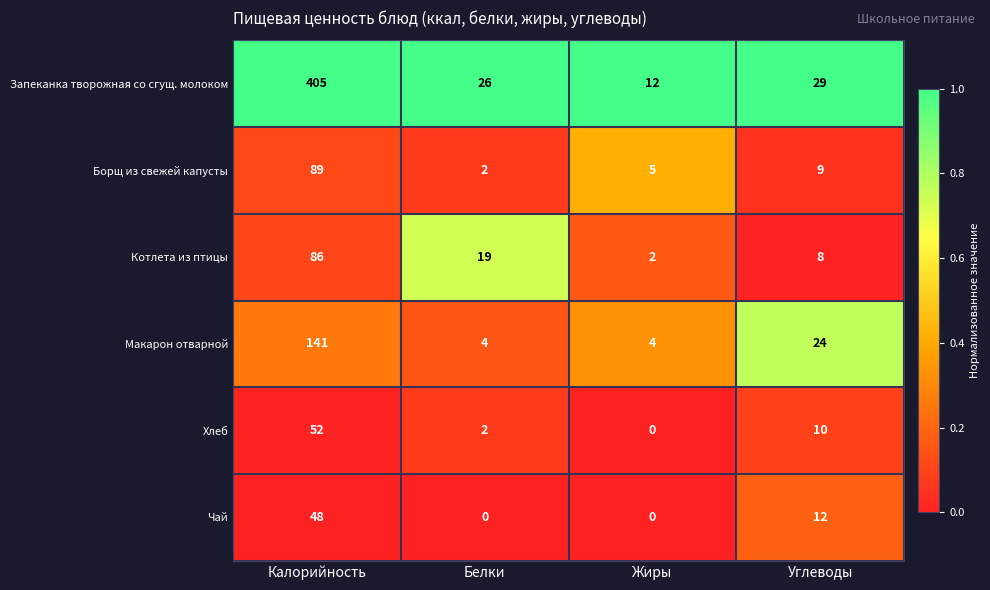

Rank the series by their maximum value, from lowest to highest.

Чай, Хлеб, Котлета из птицы, Борщ из свежей капусты, Макарон отварной, Запеканка творожная со сгущ. молоком